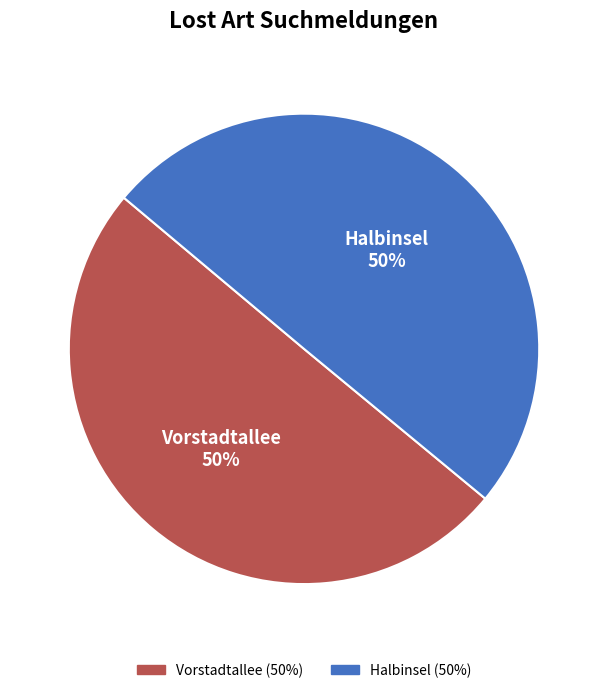

Combined, do Halbinsel and Vorstadtallee account for over 50%?

Yes